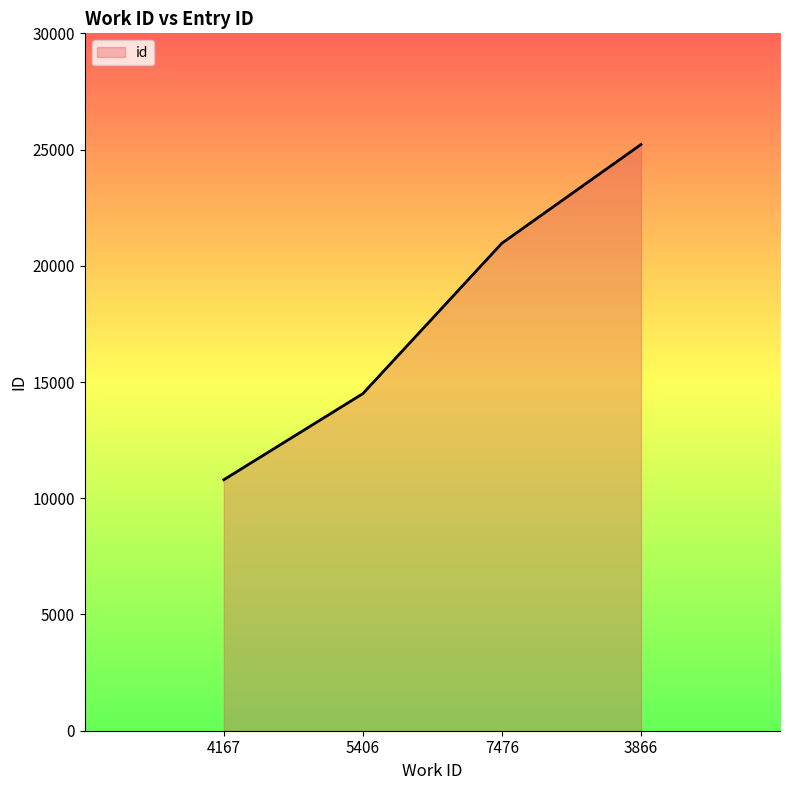

Is it true that the value at 3866 is 39607?

False